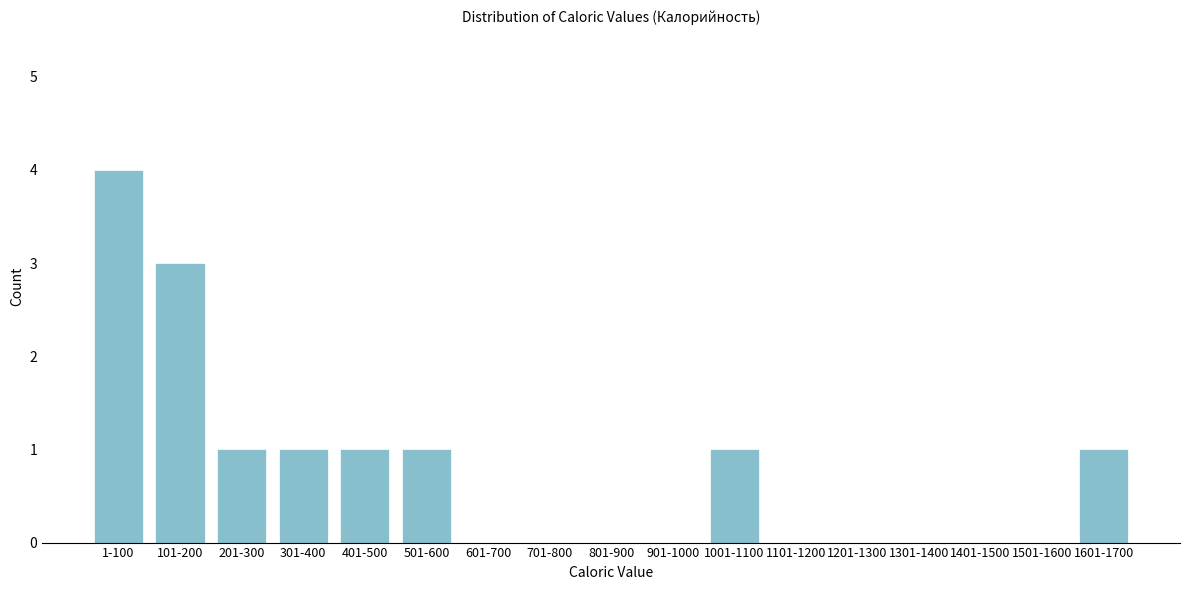

Reading left to right, what are all the values shown in this chart?

1-100=4	101-200=3	201-300=1	301-400=1	401-500=1	501-600=1	601-700=0	701-800=0	801-900=0	901-1000=0	1001-1100=1	1101-1200=0	1201-1300=0	1301-1400=0	1401-1500=0	1501-1600=0	1601-1700=1